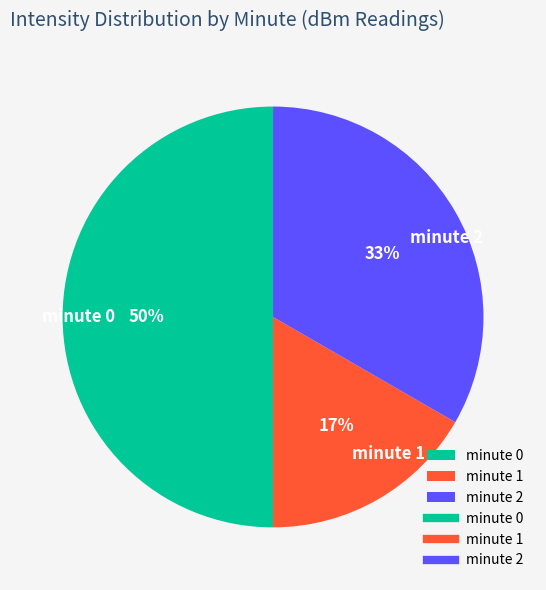

To the nearest percent, what is the average slice percentage?

33%